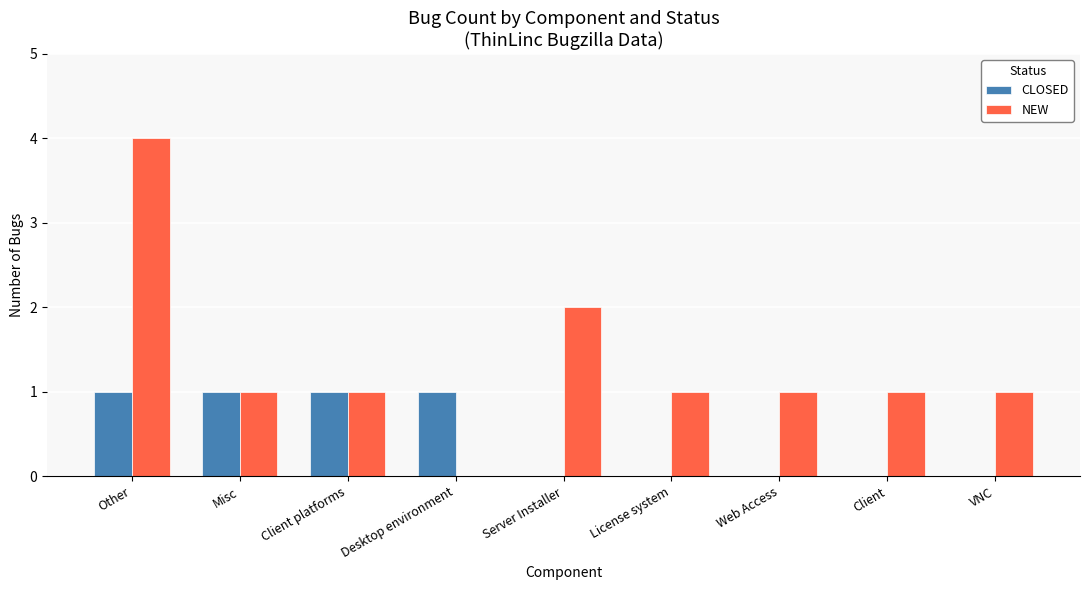

Is it true that CLOSED equals 1 at Misc?

True